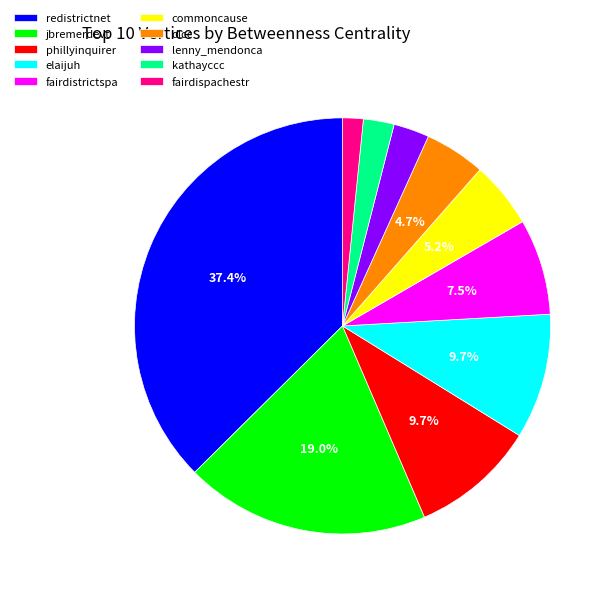

Is there a majority slice in this chart?

No